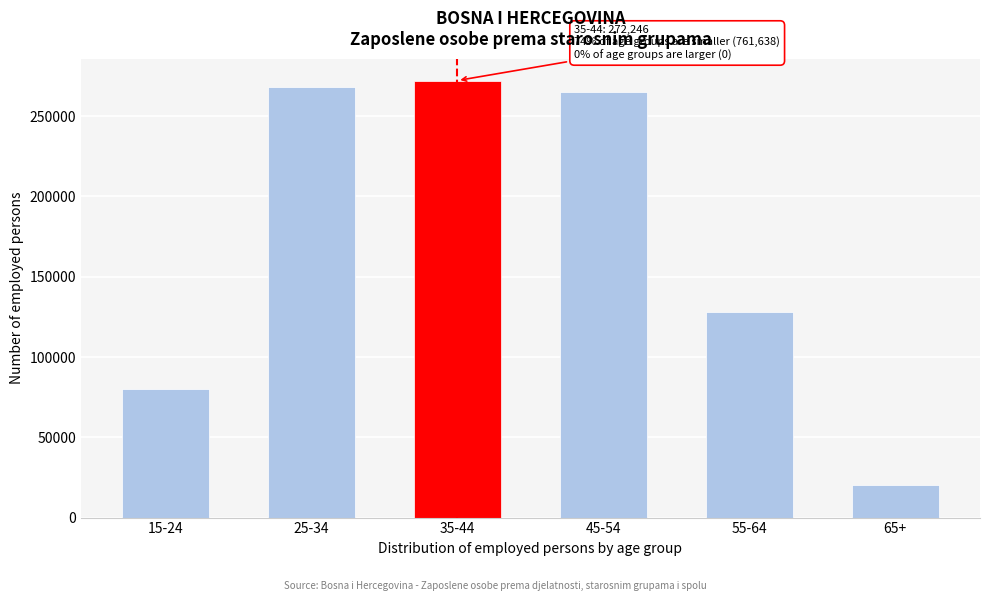

Reading left to right, transcribe all the data shown in this chart.

15-24=79960	25-34=268264	35-44=272246	45-54=265019	55-64=127814	65+=20581